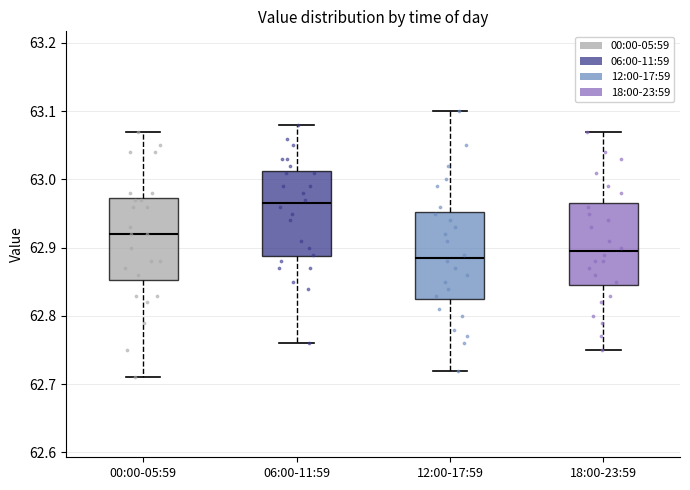

Where does the median line of the box for 06:00-11:59 sit on the y-axis? The values are not printed on the chart, so give them approximately, as read against the axis.

62.97